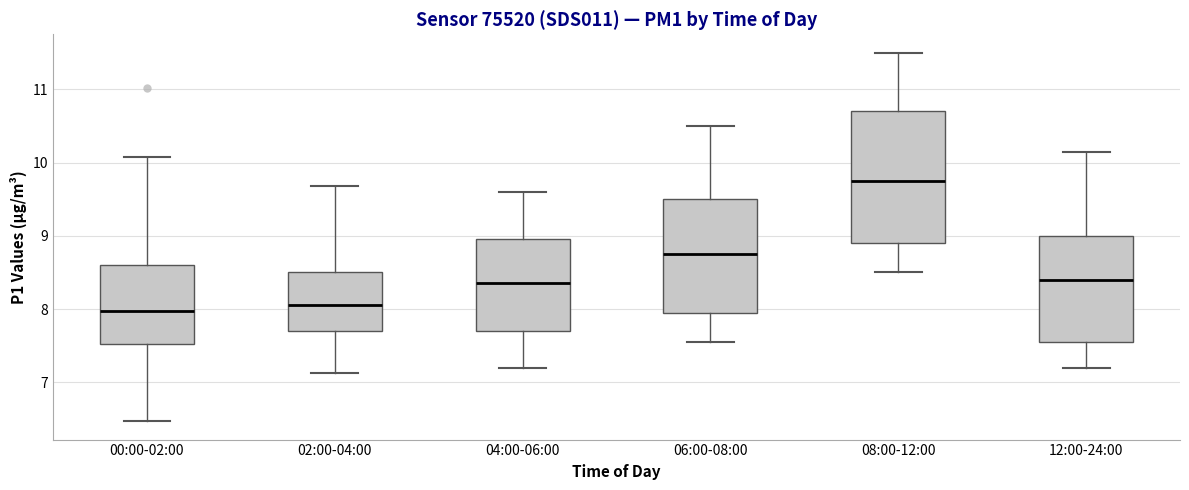

Reading left to right, read every box against the y-axis: the position of its median line, the range the box covers, and the ends of its whiskers. The values are not printed on the chart, so give them approximately, as read against the axis.

00:00-02:00: median 8.0, box 7.5 to 8.6, whiskers 6.5 to 10.1
02:00-04:00: median 8.1, box 7.7 to 8.5, whiskers 7.1 to 9.7
04:00-06:00: median 8.4, box 7.7 to 9.0, whiskers 7.2 to 9.6
06:00-08:00: median 8.8, box 8.0 to 9.5, whiskers 7.6 to 10.5
08:00-12:00: median 9.8, box 8.9 to 10.7, whiskers 8.5 to 11.5
12:00-24:00: median 8.4, box 7.6 to 9.0, whiskers 7.2 to 10.2